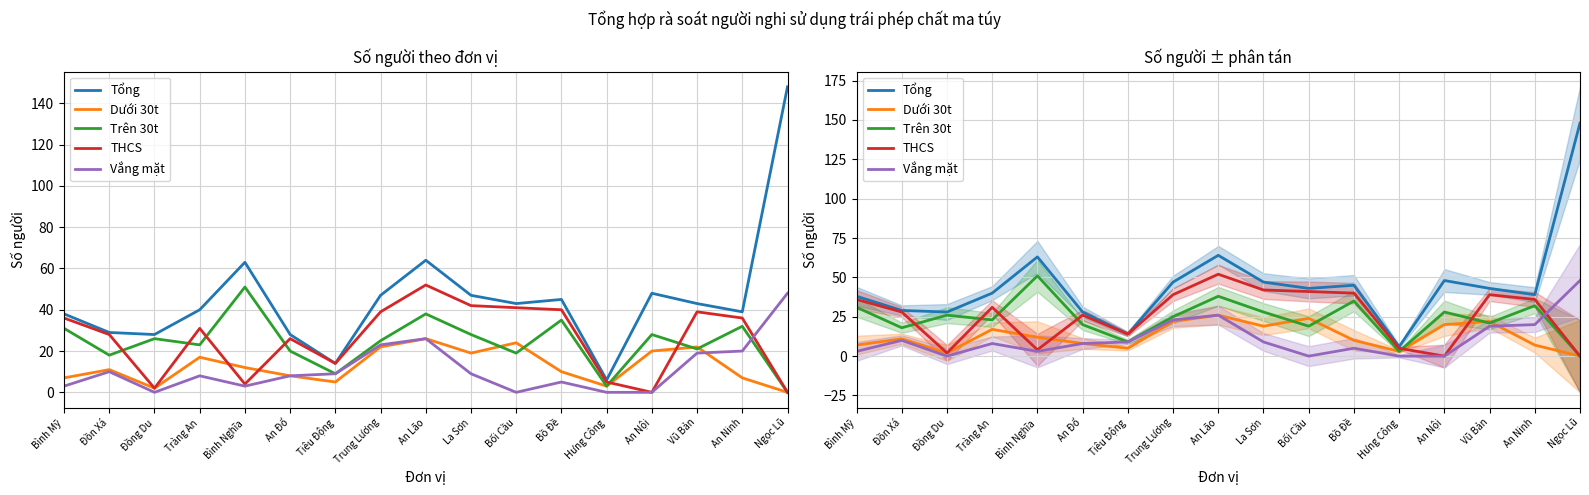

Where is the first local maximum for Vắng mặt?

Đồn Xá